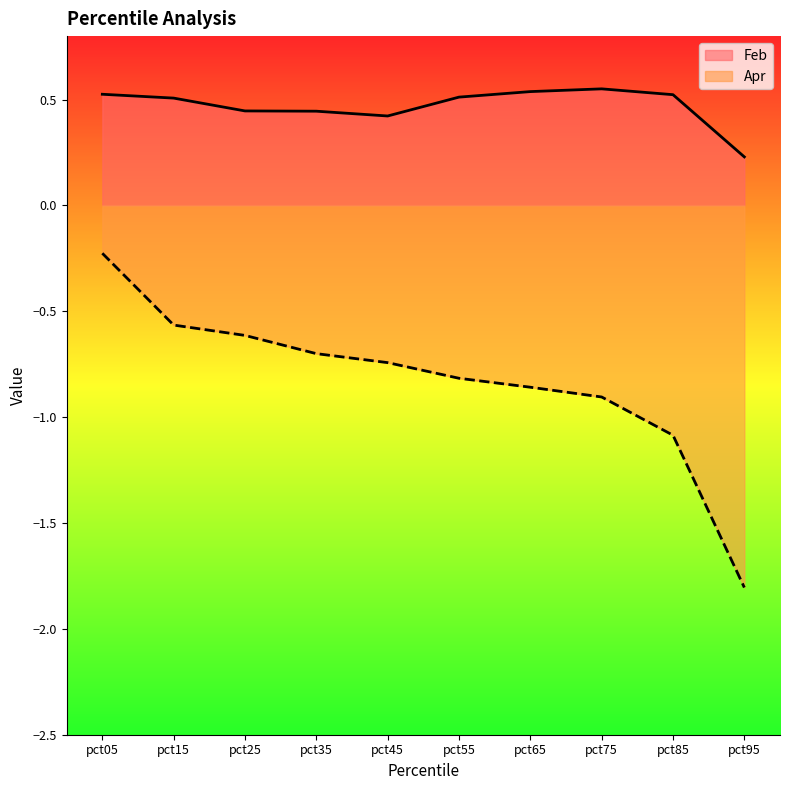

True or false: Apr and Feb cross at least once.

False